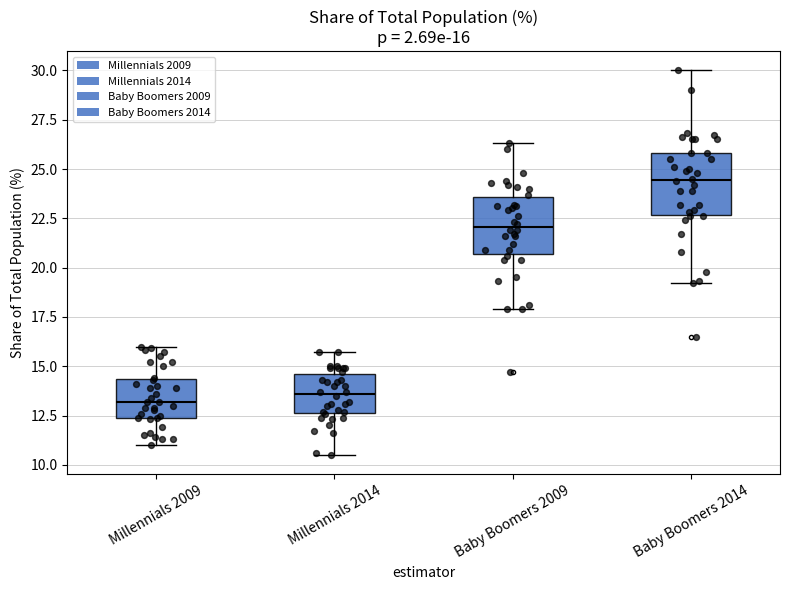

Which box's median line is the highest?

Baby Boomers 2014